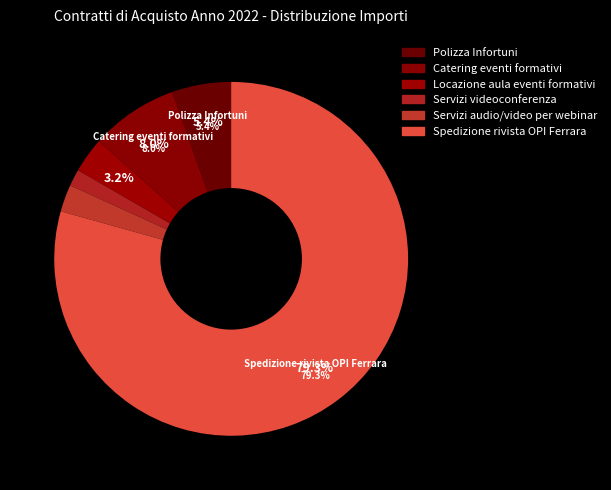

What percentage is the Catering eventi formativi slice, to the nearest percent?

8%